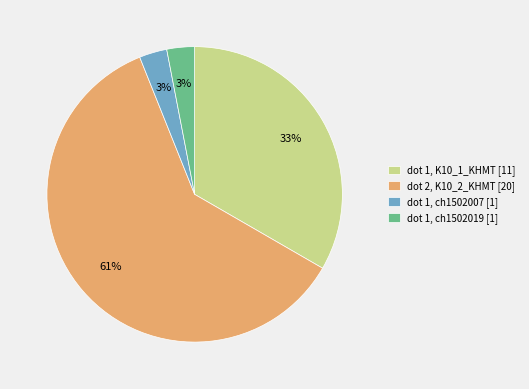

Which category has the biggest portion of the pie?

dot 2, K10_2_KHMT [20]